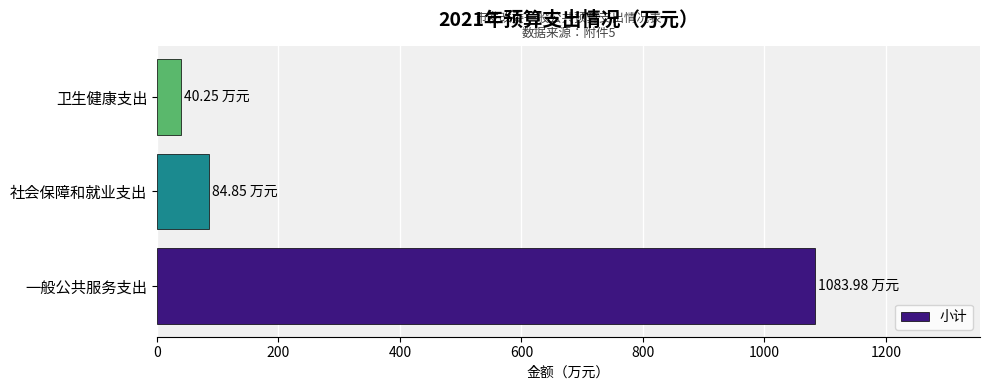

Rank the categories by value from highest to lowest.

一般公共服务支出, 社会保障和就业支出, 卫生健康支出